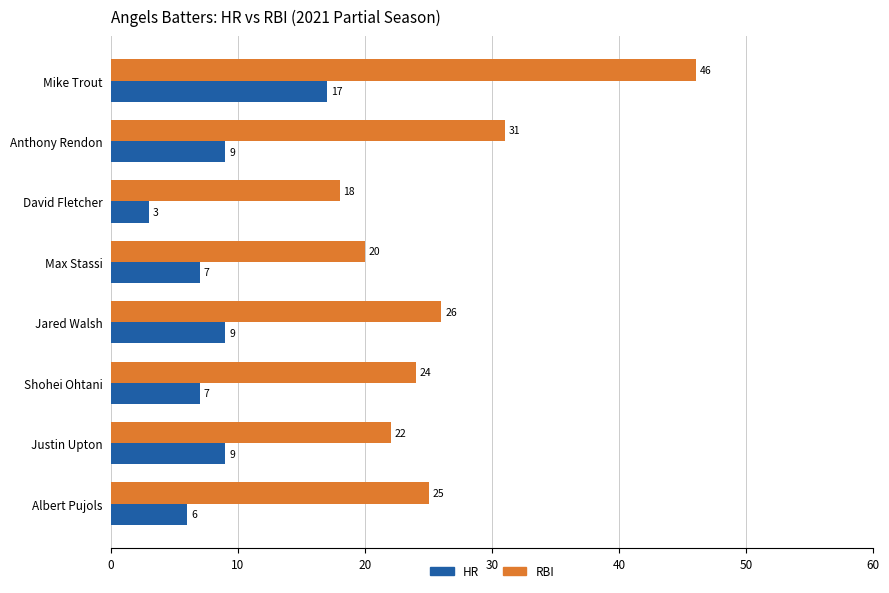

True or false: RBI has a value of 16 at Albert Pujols.

False